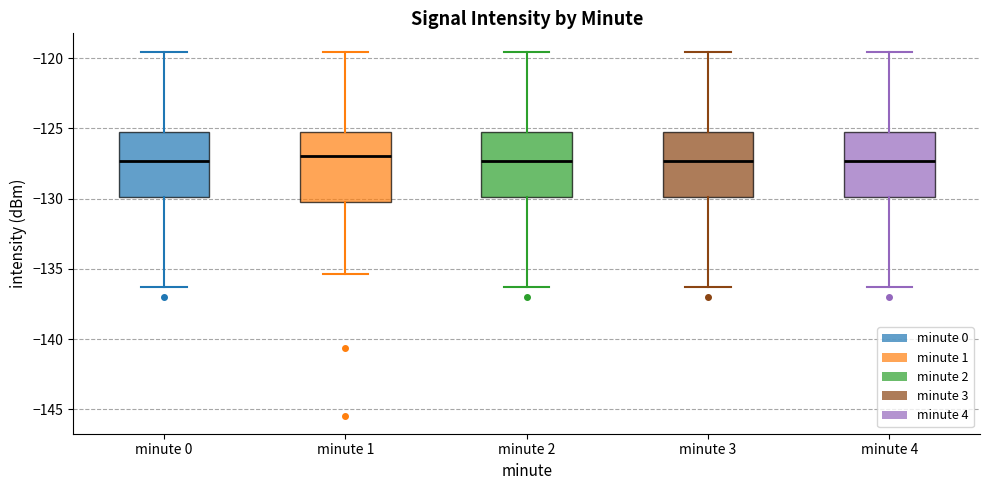

Where does the lower whisker of the box for minute 1 end on the y-axis? The values are not printed on the chart, so give them approximately, as read against the axis.

-135.5